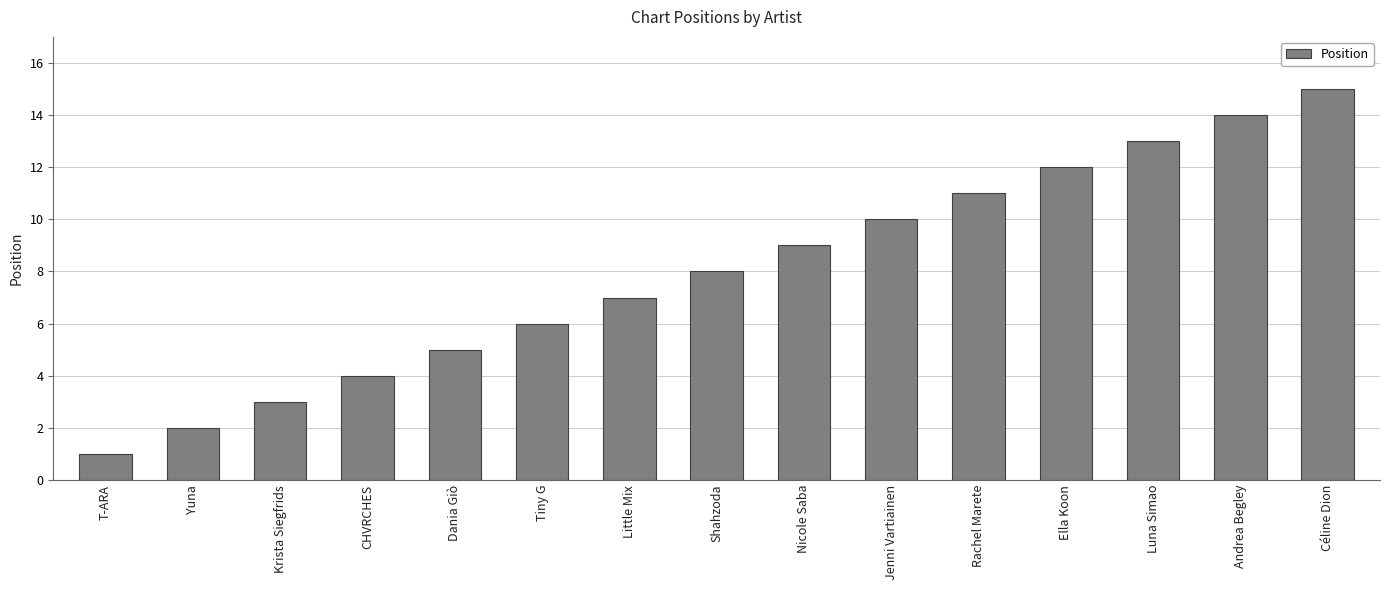

Reading left to right, transcribe all the data shown in this chart.

1	2	3	4	5	6	7	8	9	10	11	12	13	14	15